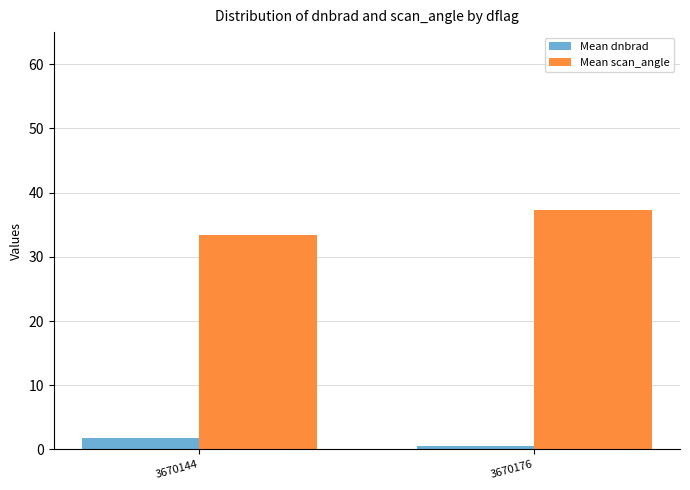

What is the sum of the Mean dnbrad values at 3670144 and 3670176?

2.4